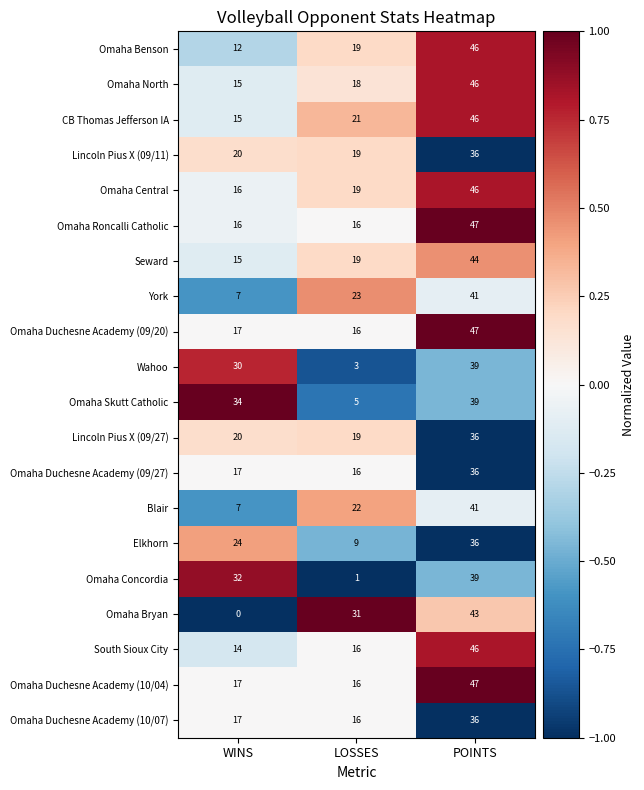

Which series has the largest total across all categories?

CB Thomas Jefferson IA